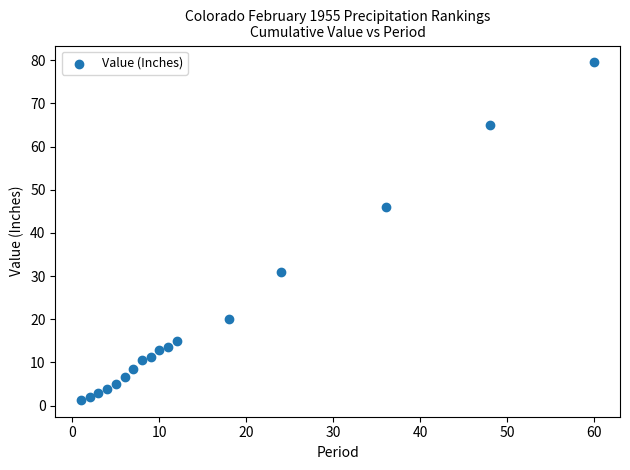

What Y value in the scatter plot is closest to 40?

46.0